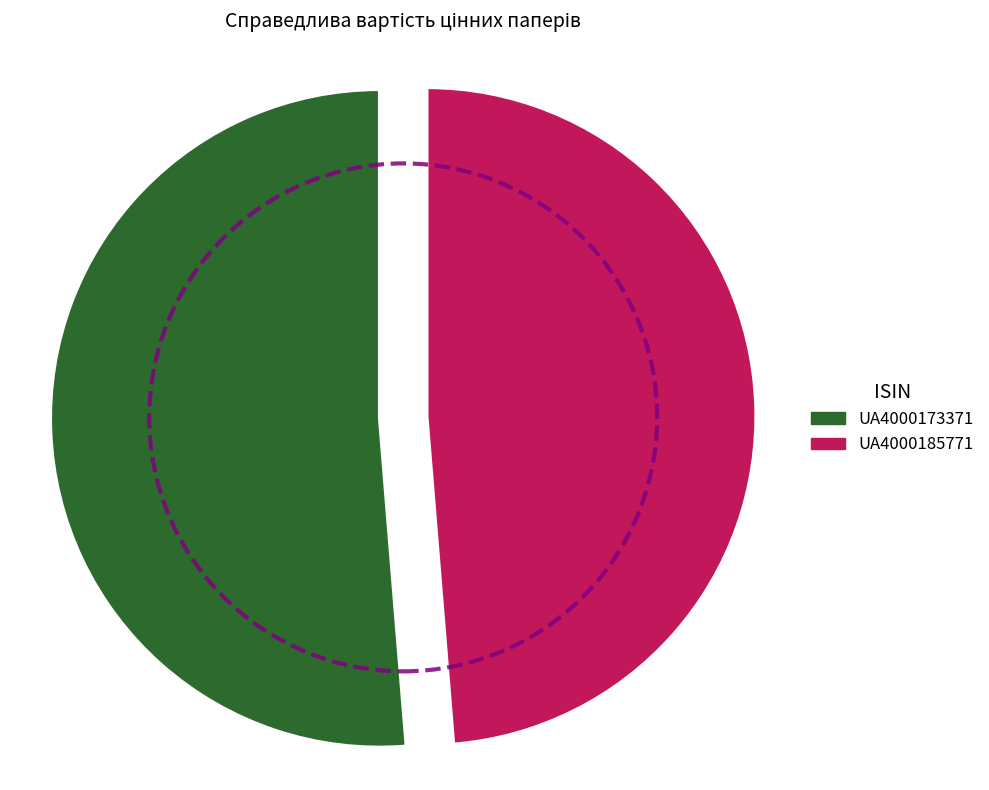

Which slice is the largest?

UA4000173371